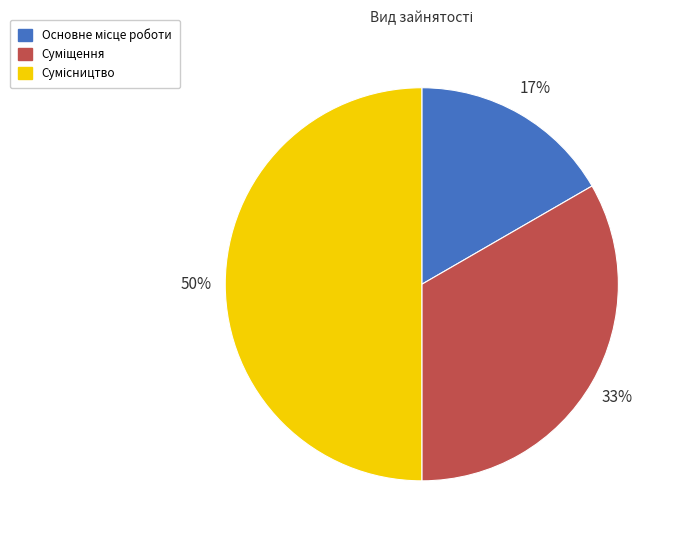

To the nearest percent, what is the average slice percentage?

33%